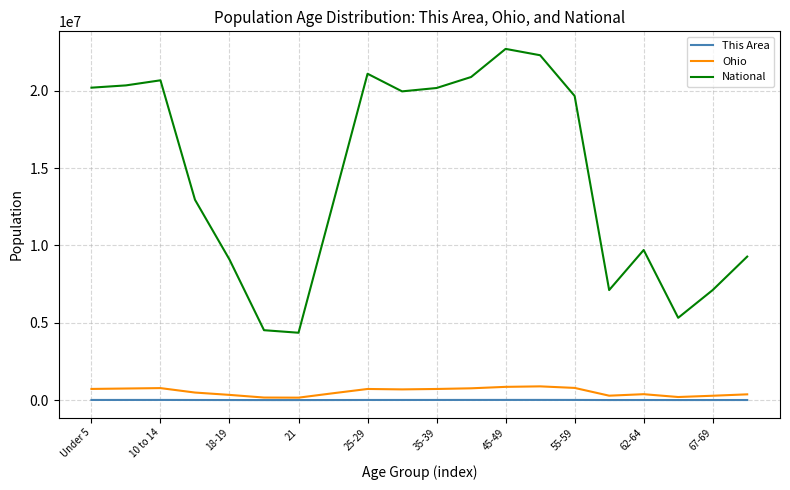

What is the highest value of the Ohio series?

887057